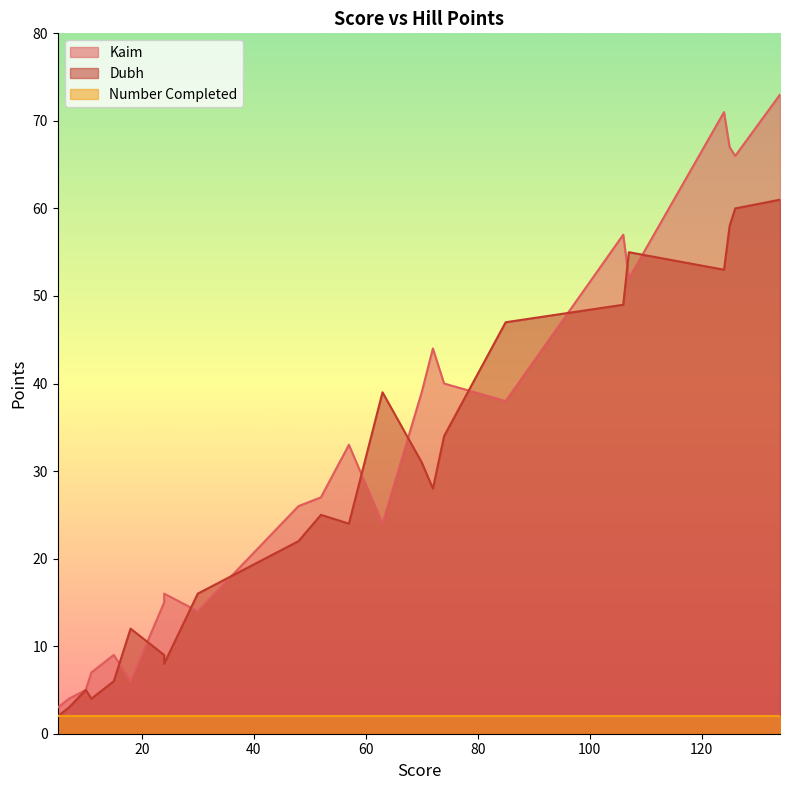

What is the difference between the maximum and minimum values in the Dubh series?

59